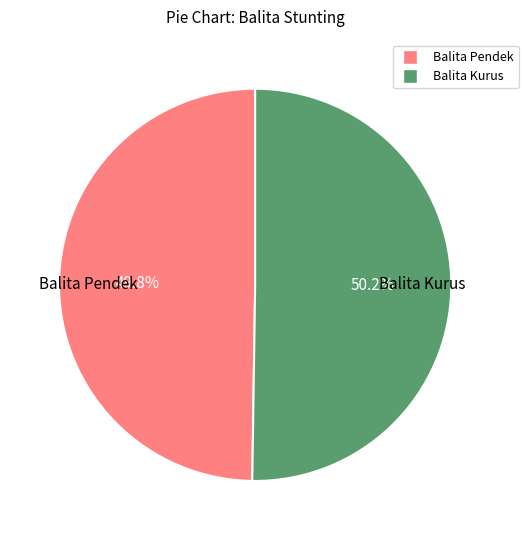

Is the sum of Balita Kurus and Balita Pendek greater than half?

Yes